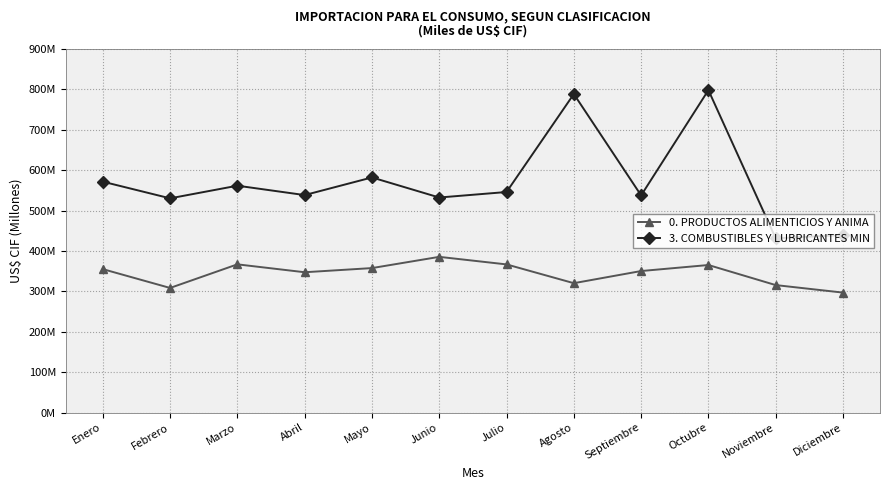

Is this an area chart (filled region under the line)?

No